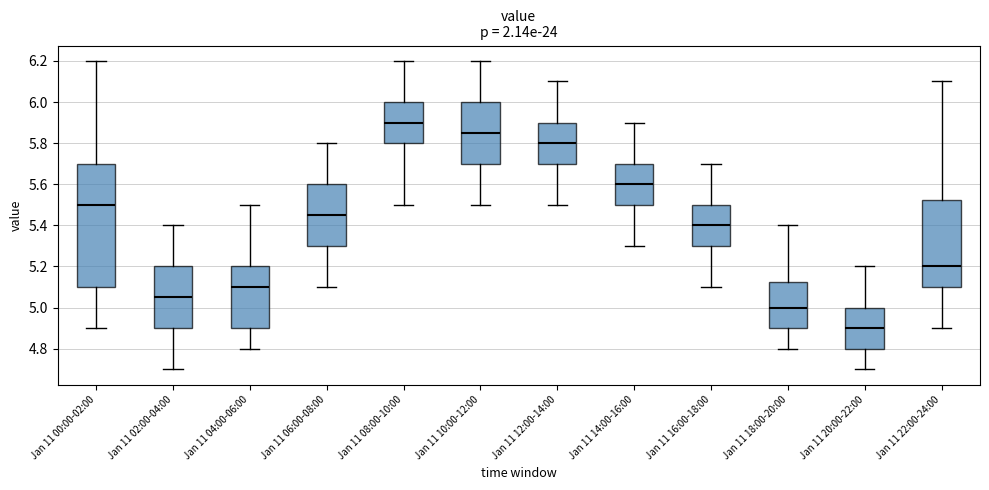

Reading left to right, read every box against the y-axis: the position of its median line, the range the box covers, and the ends of its whiskers. The values are not printed on the chart, so give them approximately, as read against the axis.

Jan 11 00:00-02:00: median 5.50, box 5.10 to 5.70, whiskers 4.90 to 6.20
Jan 11 02:00-04:00: median 5.06, box 4.90 to 5.20, whiskers 4.70 to 5.40
Jan 11 04:00-06:00: median 5.10, box 4.90 to 5.20, whiskers 4.80 to 5.50
Jan 11 06:00-08:00: median 5.46, box 5.30 to 5.60, whiskers 5.10 to 5.80
Jan 11 08:00-10:00: median 5.90, box 5.80 to 6.00, whiskers 5.50 to 6.20
Jan 11 10:00-12:00: median 5.86, box 5.70 to 6.00, whiskers 5.50 to 6.20
Jan 11 12:00-14:00: median 5.80, box 5.70 to 5.90, whiskers 5.50 to 6.10
Jan 11 14:00-16:00: median 5.60, box 5.50 to 5.70, whiskers 5.30 to 5.90
Jan 11 16:00-18:00: median 5.40, box 5.30 to 5.50, whiskers 5.10 to 5.70
Jan 11 18:00-20:00: median 5.00, box 4.90 to 5.12, whiskers 4.80 to 5.40
Jan 11 20:00-22:00: median 4.90, box 4.80 to 5.00, whiskers 4.70 to 5.20
Jan 11 22:00-24:00: median 5.20, box 5.10 to 5.52, whiskers 4.90 to 6.10